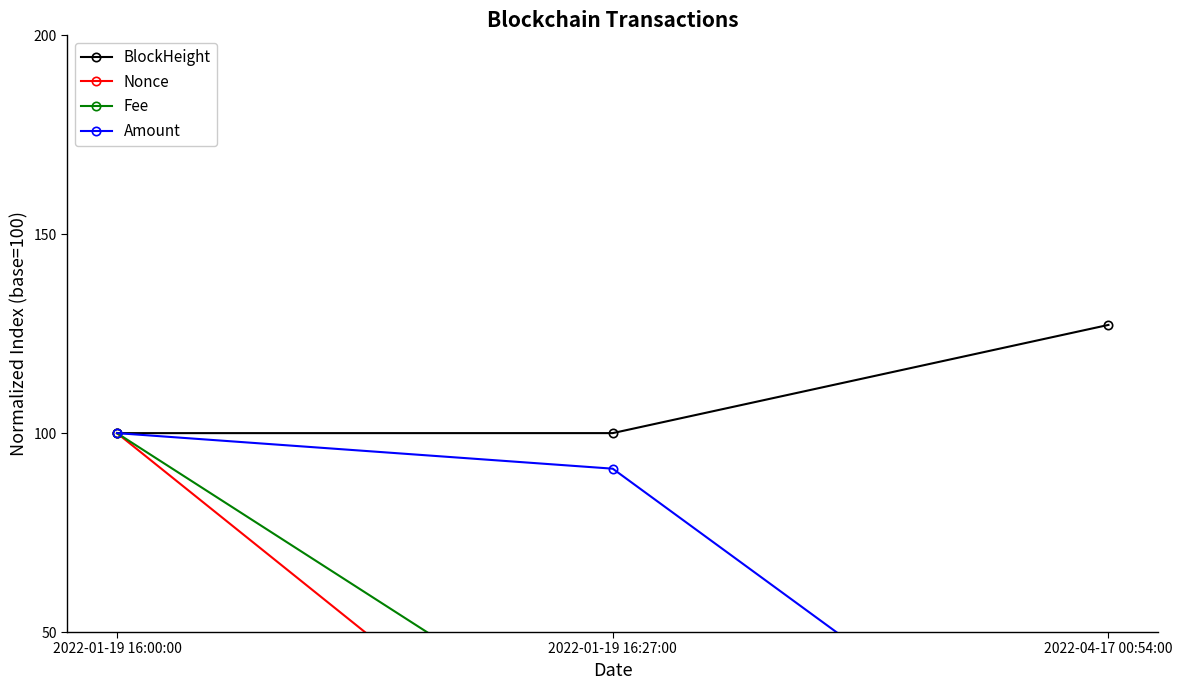

At which category is the sum across all series the highest?

2022-01-19 16:00:00